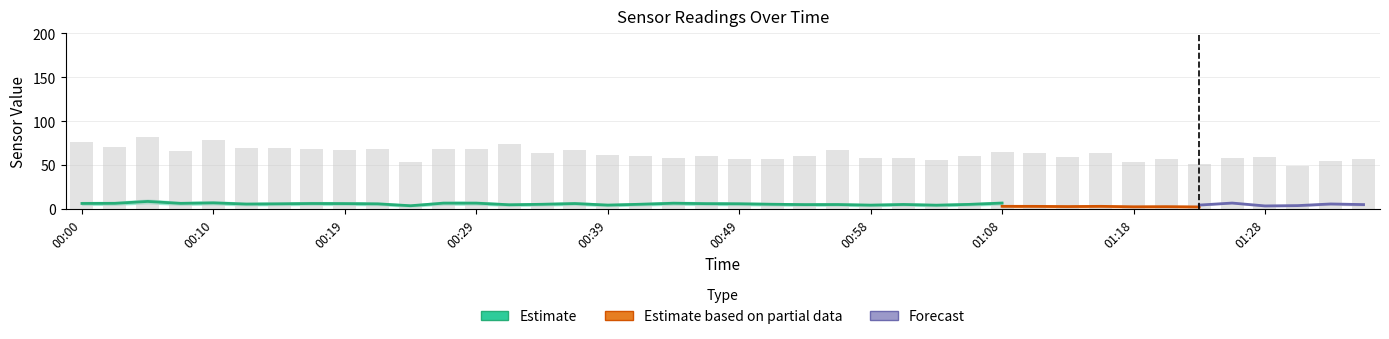

What is the lowest value of the SDS_P2 series?

2.5